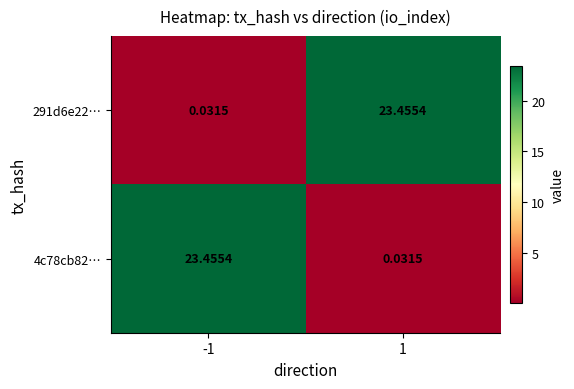

Is the value of 4c78cb82… at 1 greater than the value of 291d6e22… at 1?

No